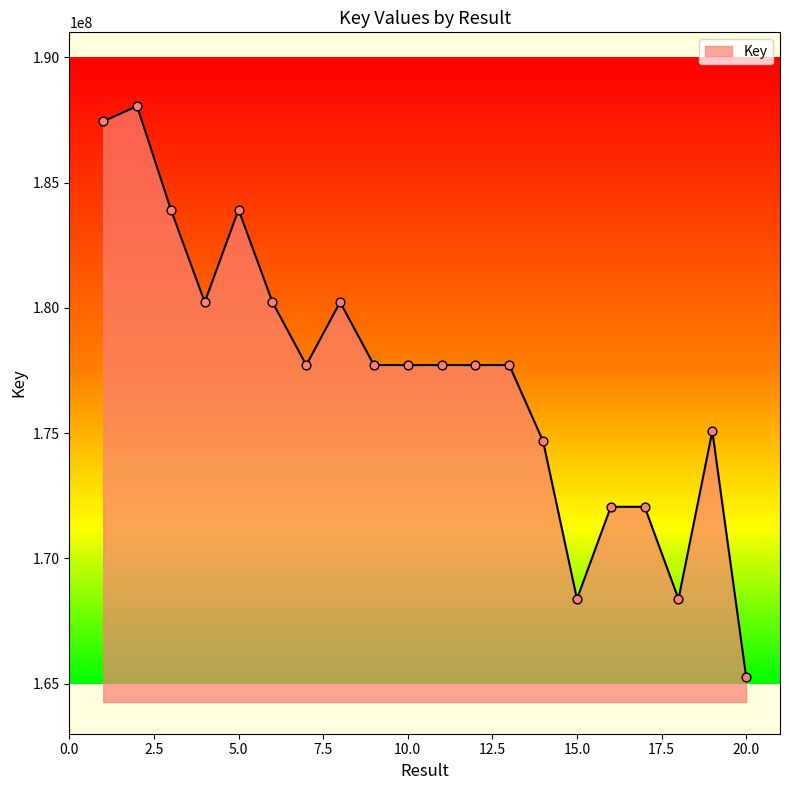

What is the smallest value displayed?

165267189